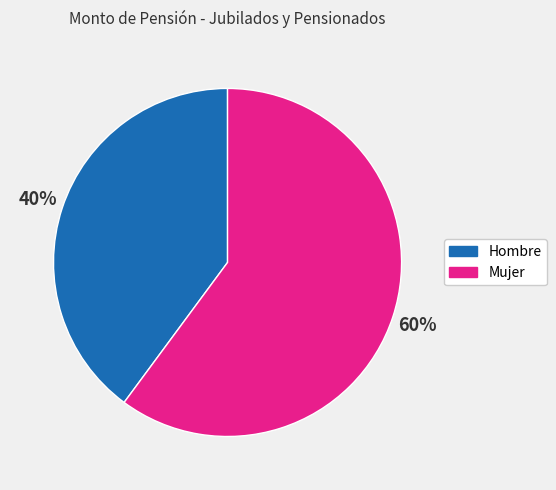

To the nearest percent, what is the difference between the largest and smallest slice percentages?

20%